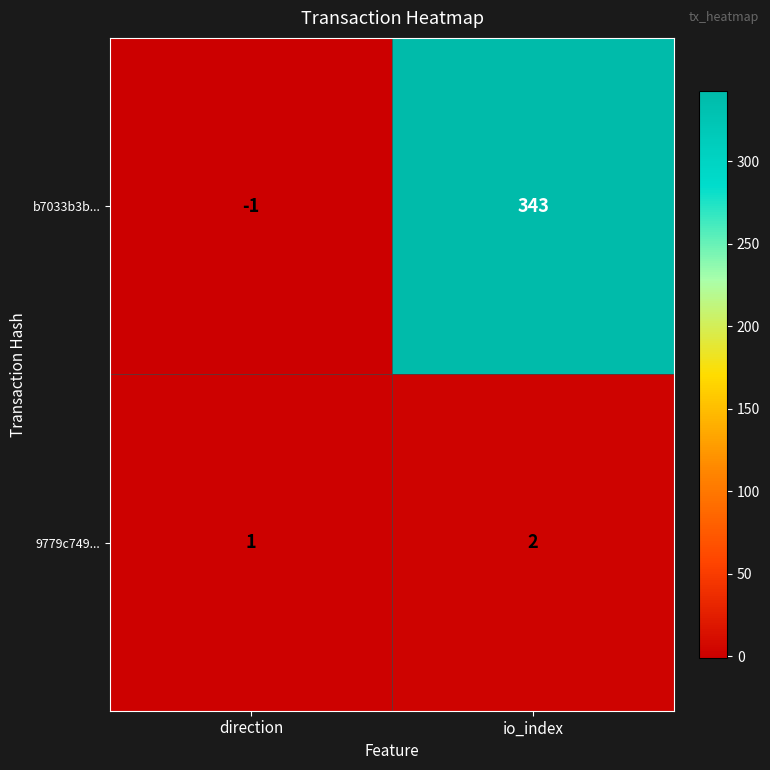

Is it true that 9779c749... equals 1 at direction?

True